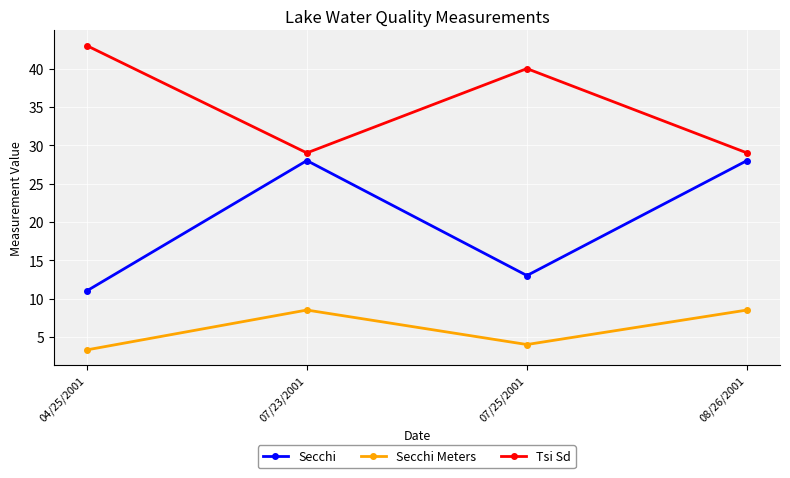

Does the chart display data point markers on the line(s)?

Yes